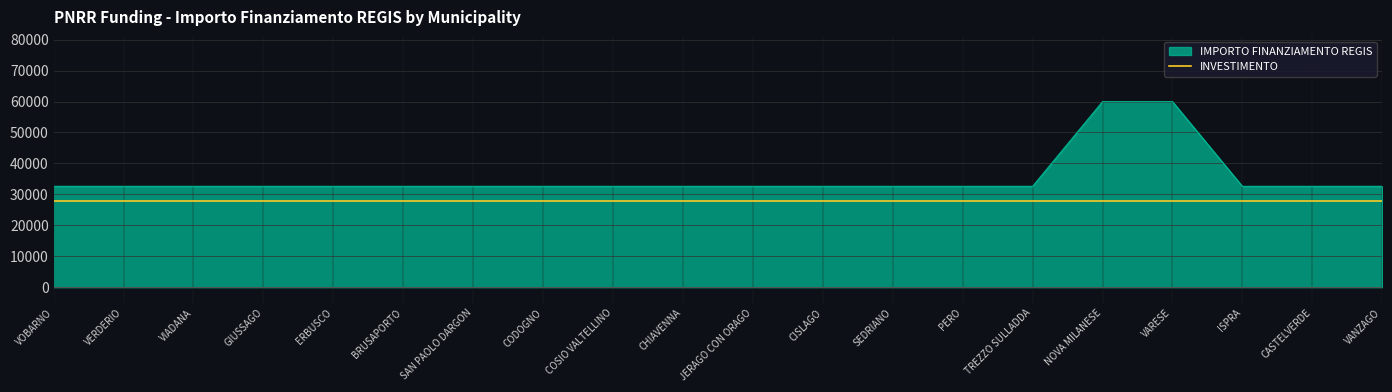

What is the difference between the maximum and minimum values in the IMPORTO FINANZIAMENTO REGIS series?

27377